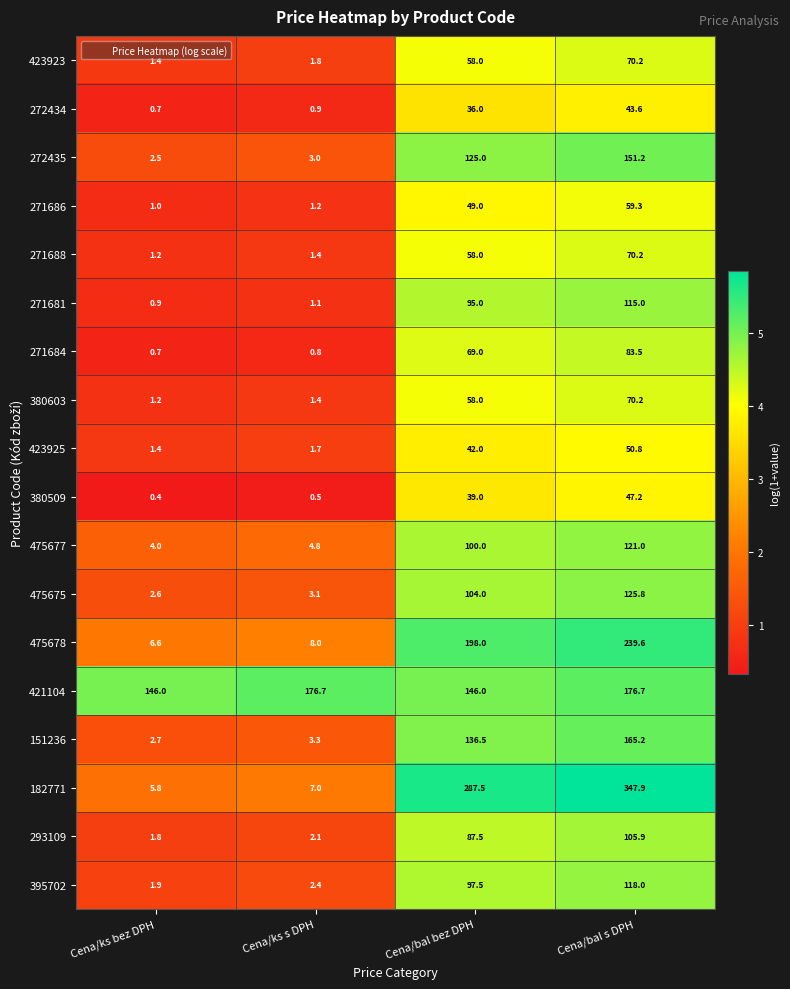

How many values in the 395702 series exceed 97?

2